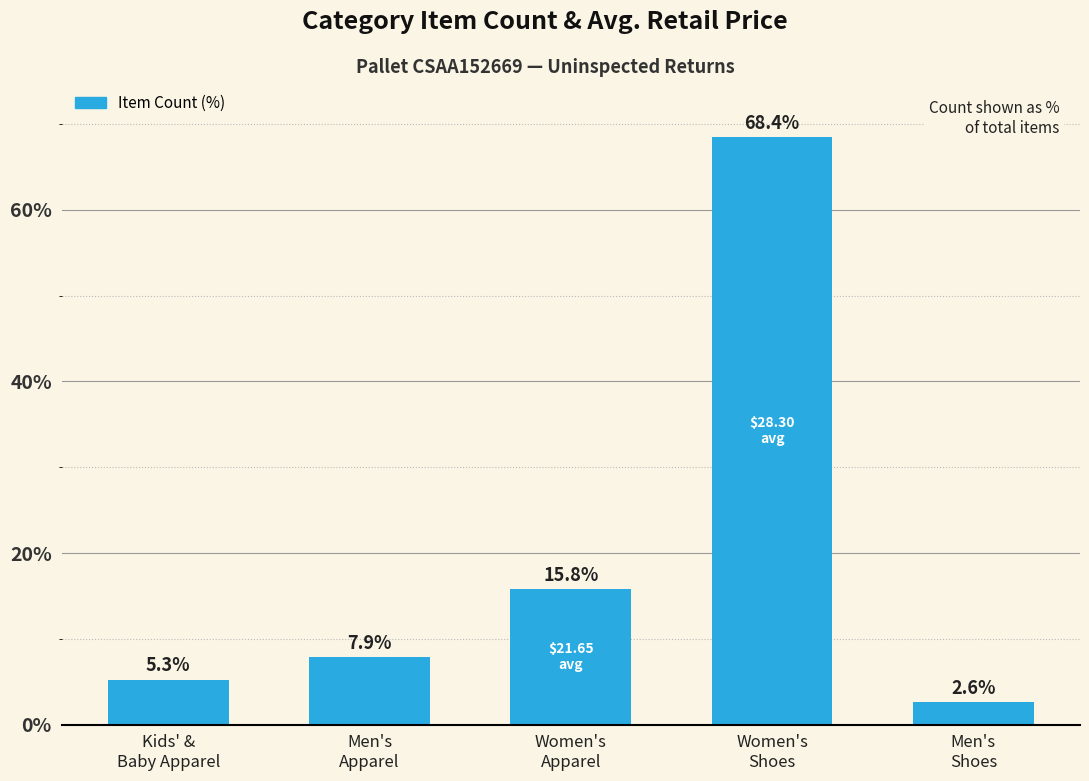

Is it true that the value at Kids' &
Baby Apparel is 8.8?

False